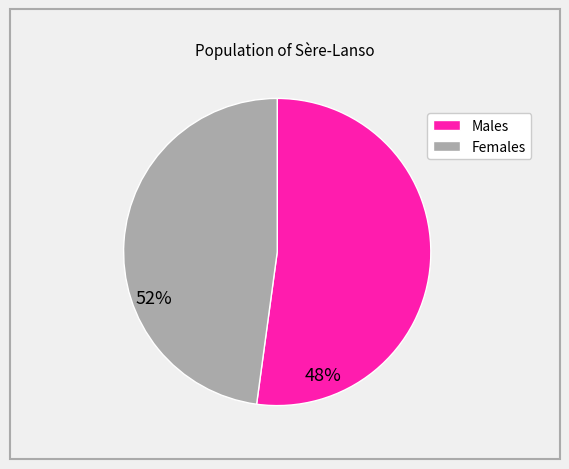

Does any single category account for the majority?

Yes